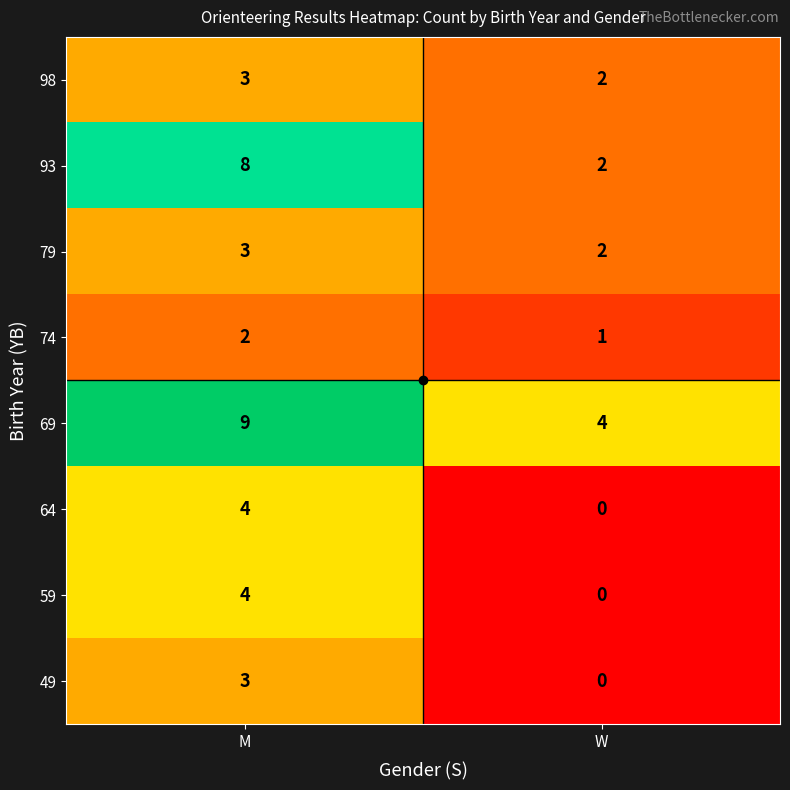

List the labels in order of 49 value, smallest first.

W, M